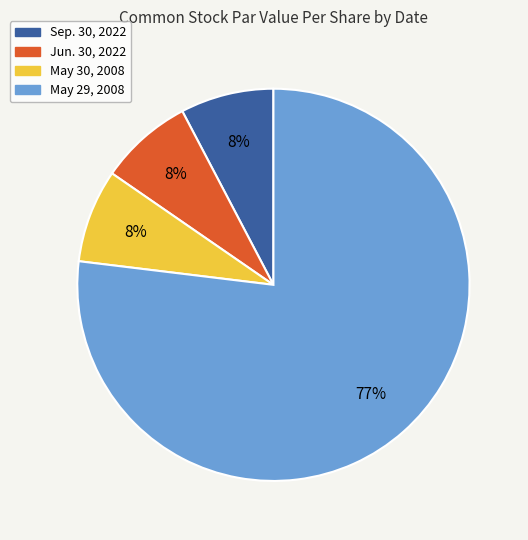

Is it true that Jun. 30, 2022 is 8% of the pie?

True